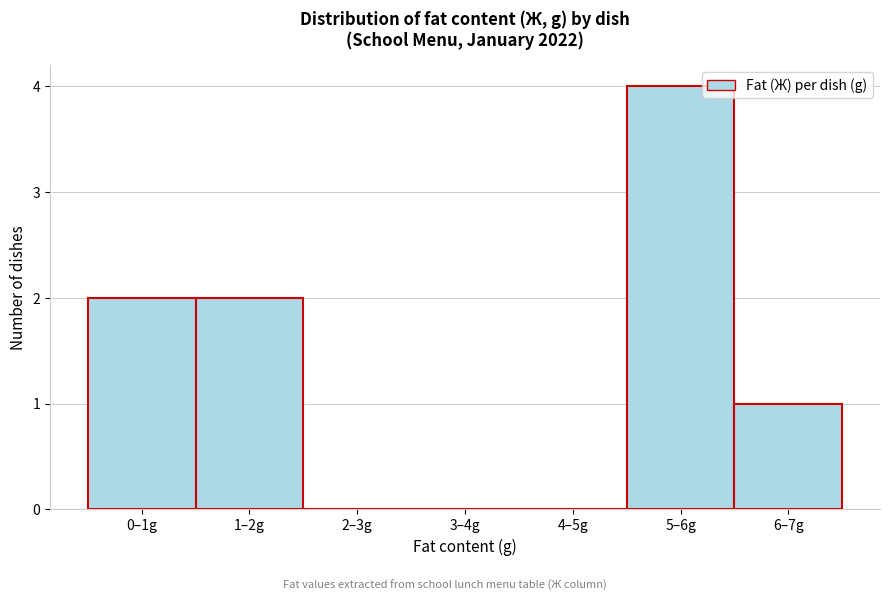

Reading left to right, transcribe all the data shown in this chart.

0–1g=2	1–2g=2	2–3g=0	3–4g=0	4–5g=0	5–6g=4	6–7g=1